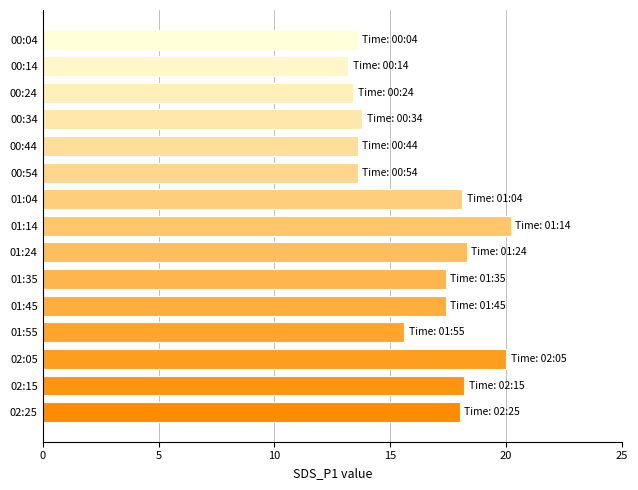

Are the bars grouped side by side (vs. stacked)?

No